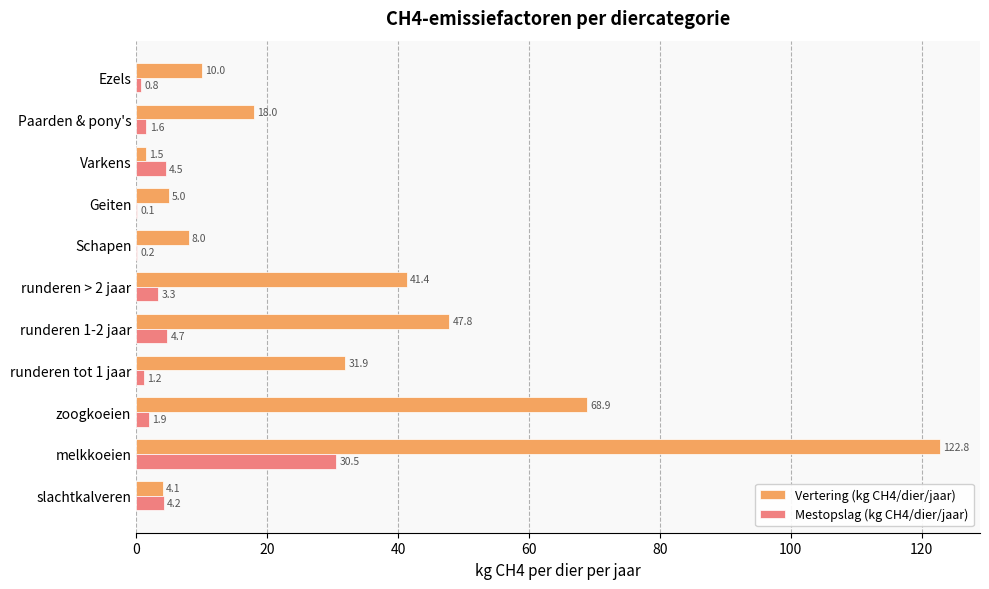

At which category is the sum across all series the highest?

melkkoeien